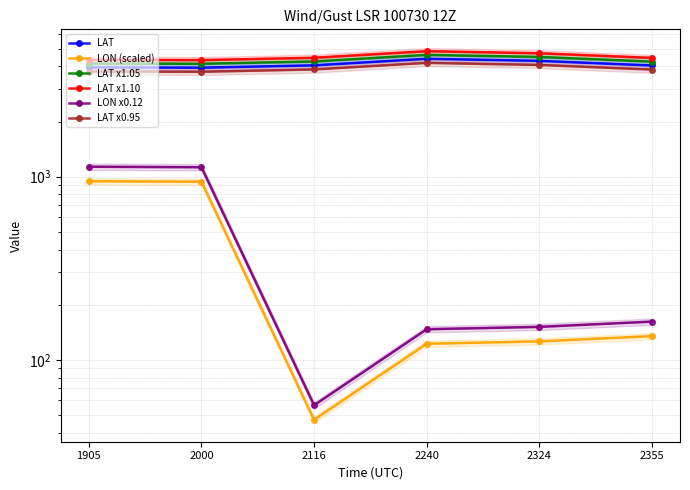

Rank the series by their maximum value, from lowest to highest.

LON (scaled), LON x0.12, LAT x0.95, LAT, LAT x1.05, LAT x1.10